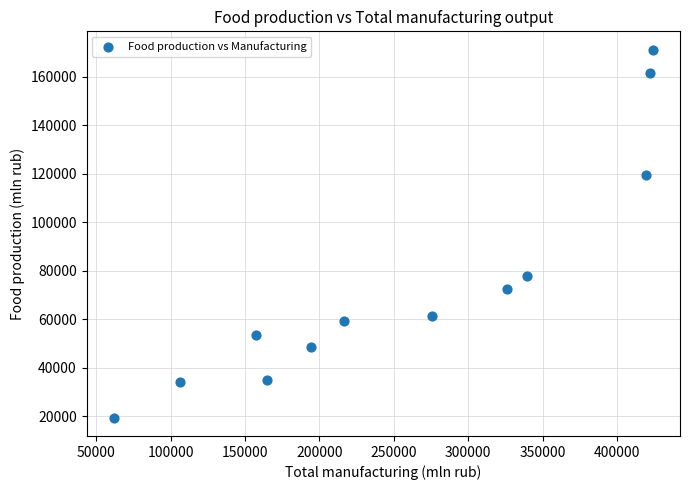

What is the range of X values (max minus min)?

362522.9